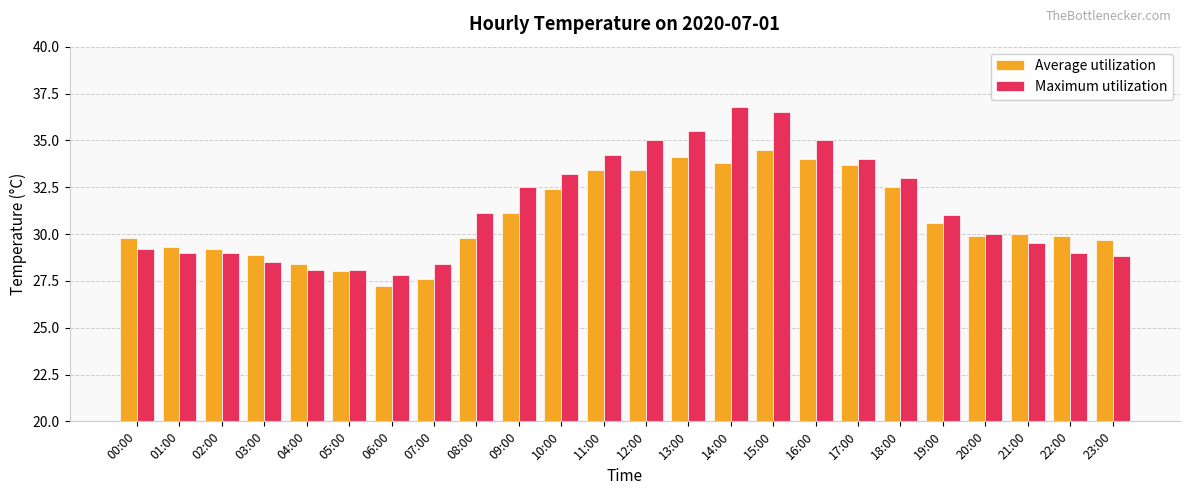

How many groups of bars are there?

24